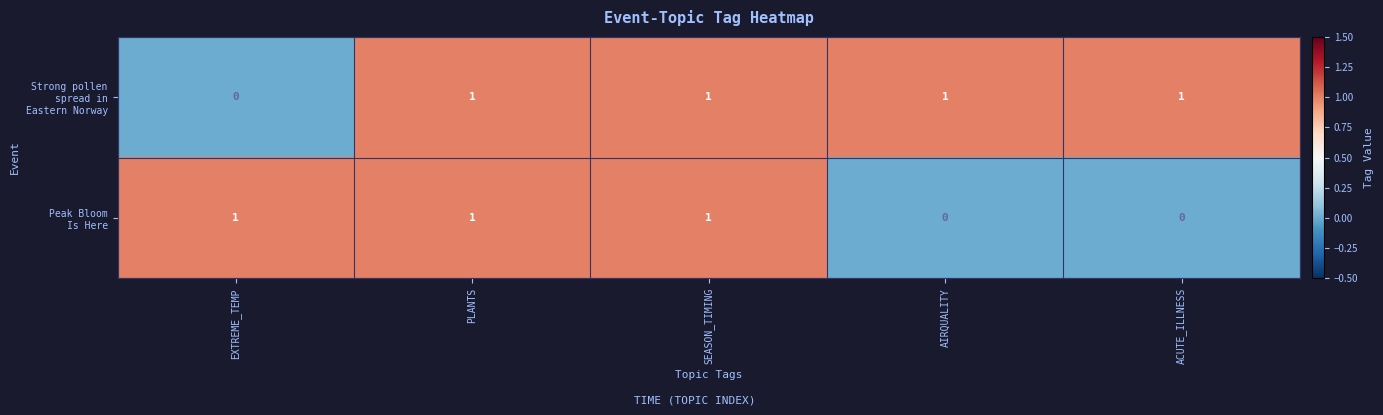

At how many categories does at least one series exceed 0?

5